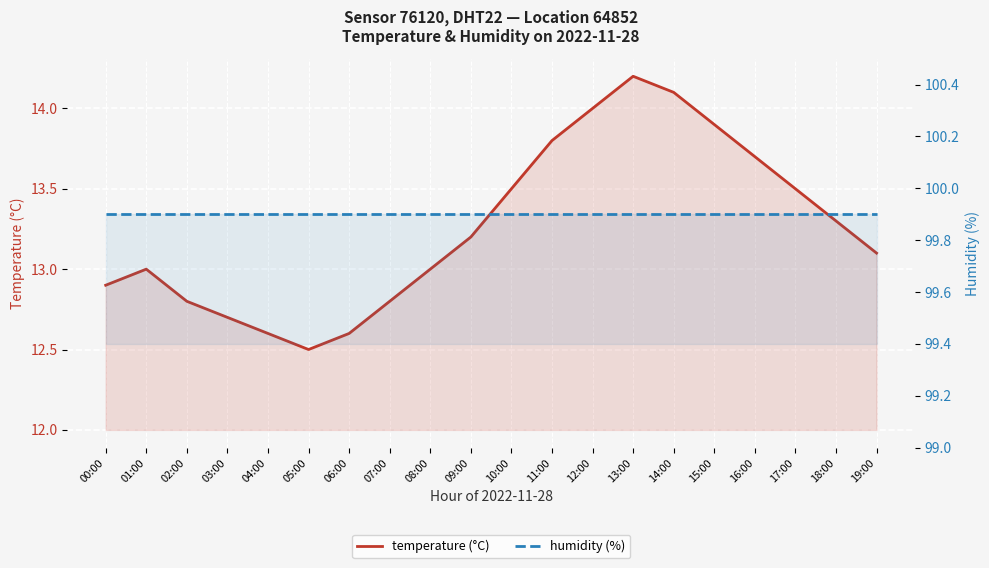

Which has a higher value, 16:00 or 15:00?

15:00